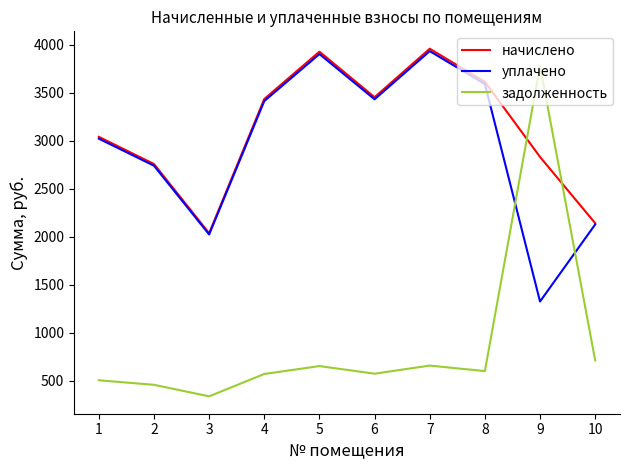

At 9, list the series in order from smallest to largest.

уплачено, начислено, задолженность